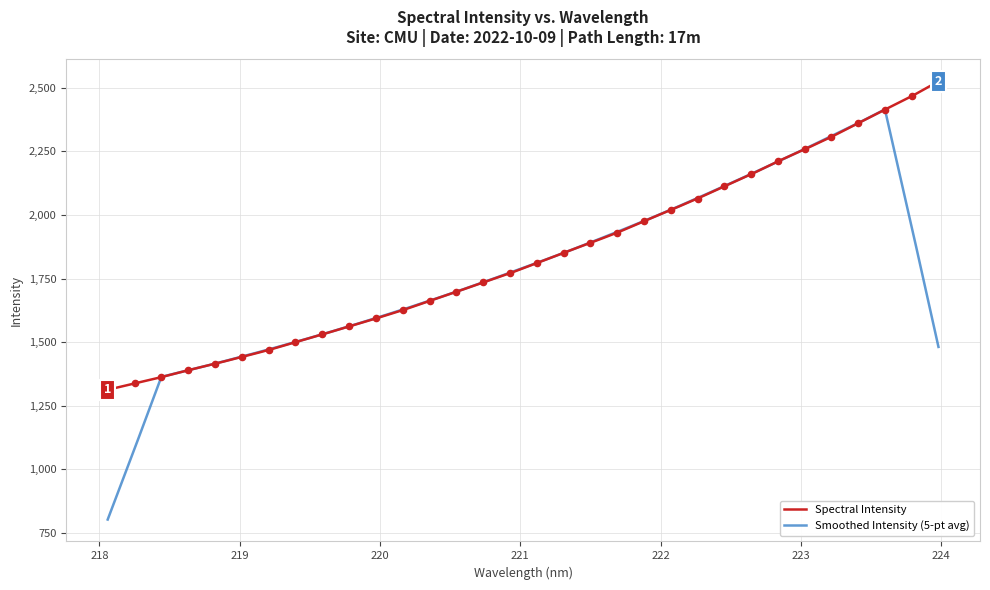

What is the change in value from 219.3979 to 223.2172?

+807.5